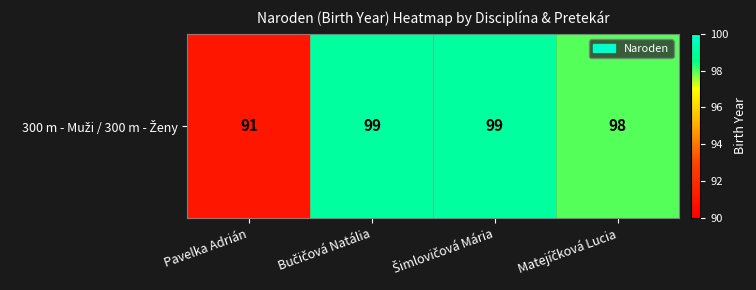

Count the values in the range 98 to 99.

3